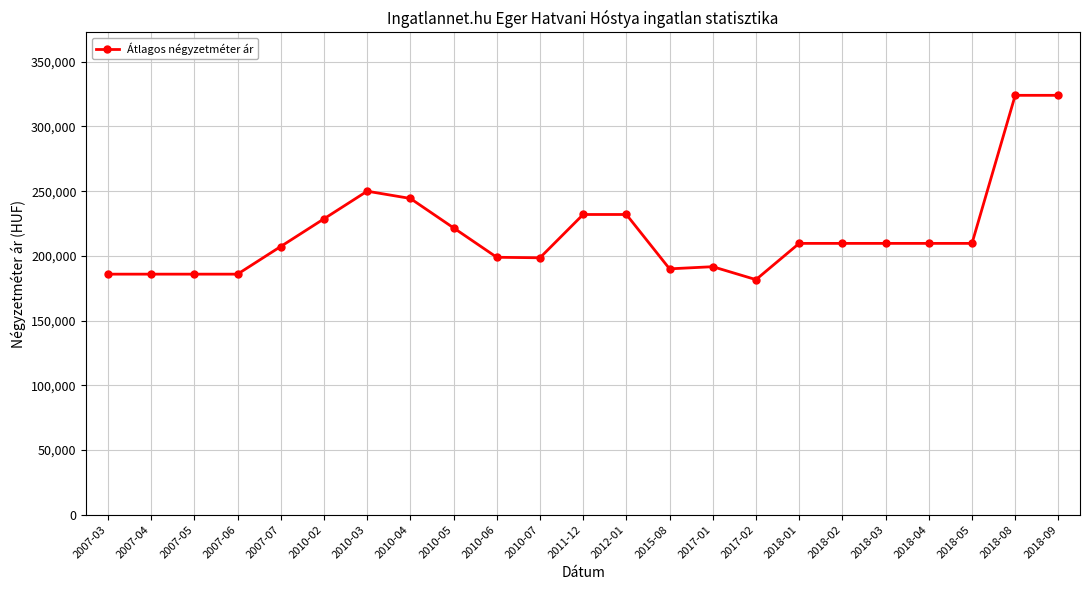

What is the label of the 11th point from the right?

2012-01